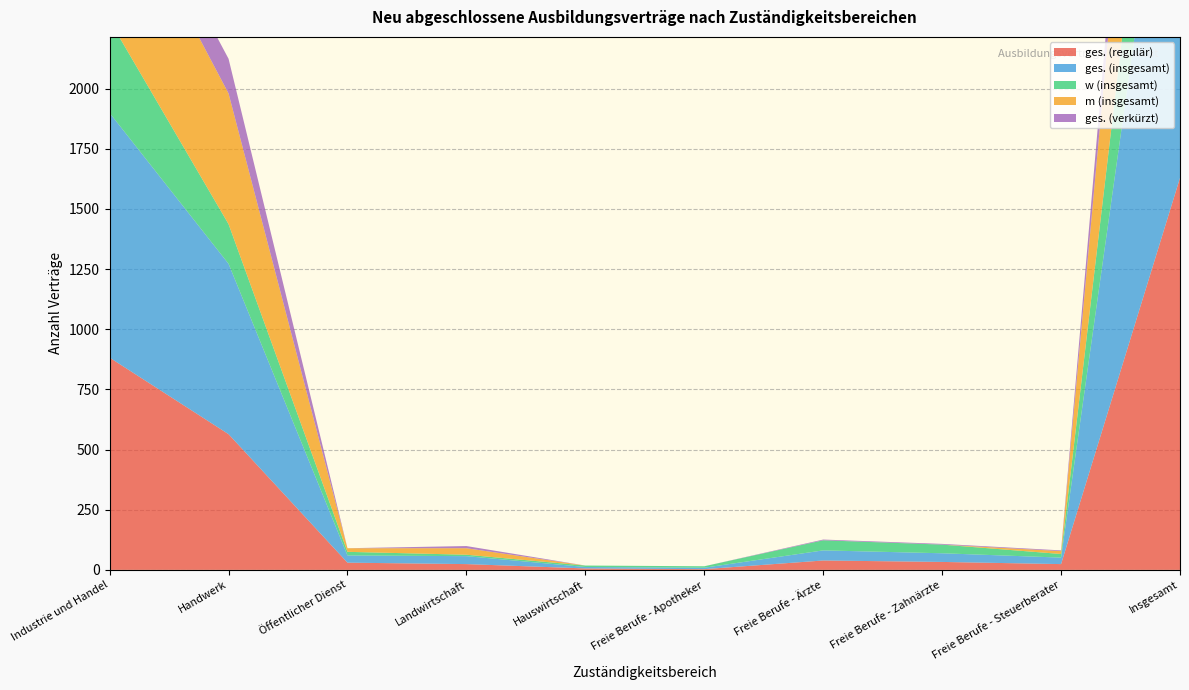

Reading right to left, what are all the values shown in this chart?

ges. (regulär): 1629	24	33	39	3	6	24	30	564	882
ges. (insgesamt): 1926	27	36	42	6	6	33	30	708	1017
w (insgesamt): 696	15	36	42	6	6	6	15	165	384
m (insgesamt): 1230	12	0	0	0	0	27	15	543	633
ges. (verkürzt): 297	3	3	3	0	0	9	0	144	135